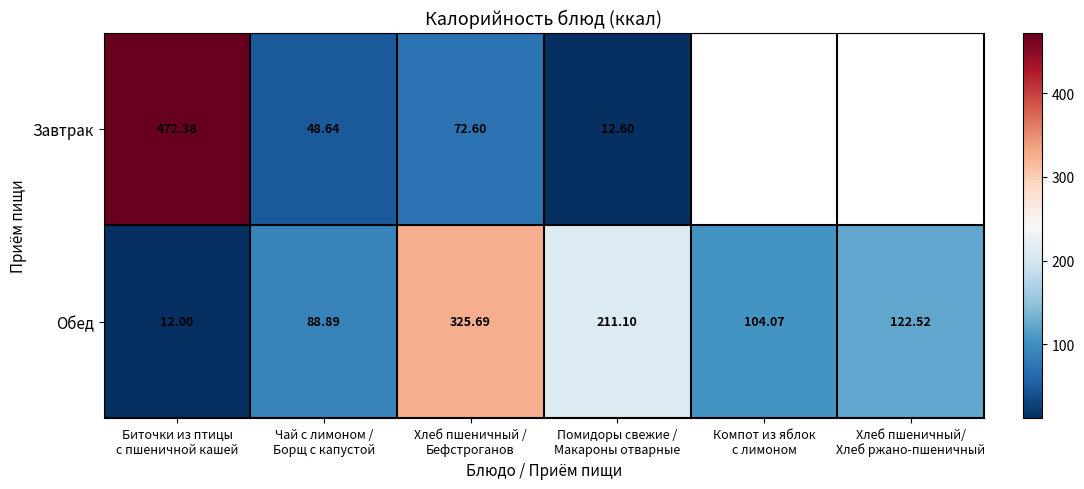

What is the average value of the Обед series?

144.0